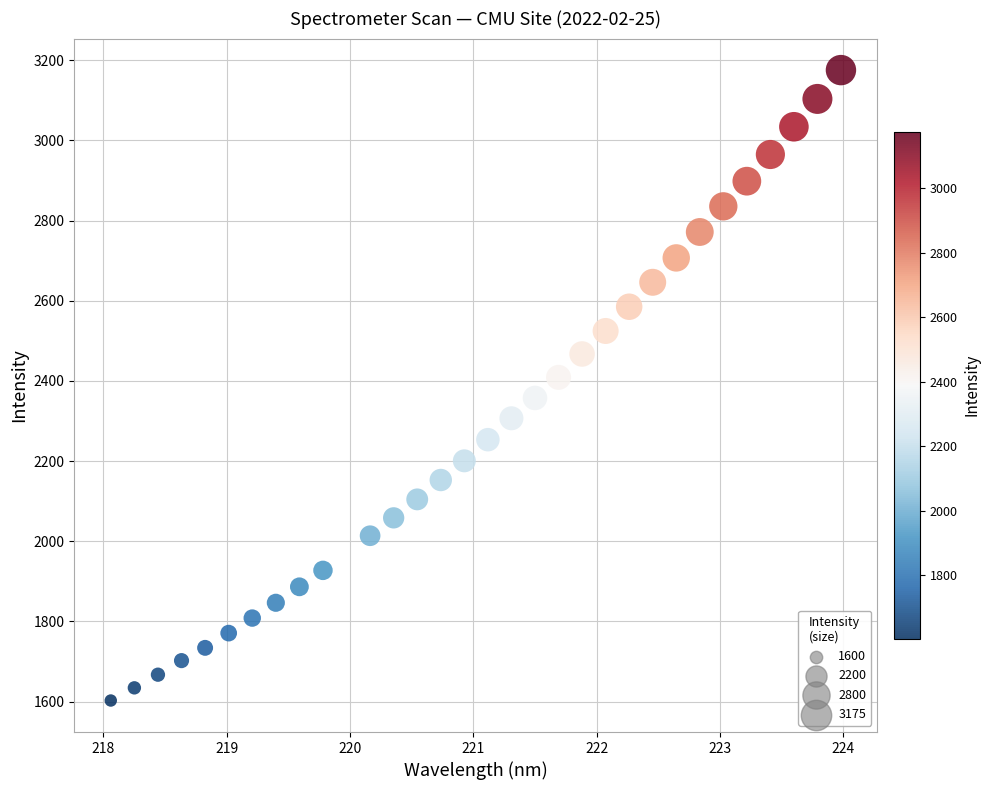

What is the range of Y values (max minus min)?

1572.7